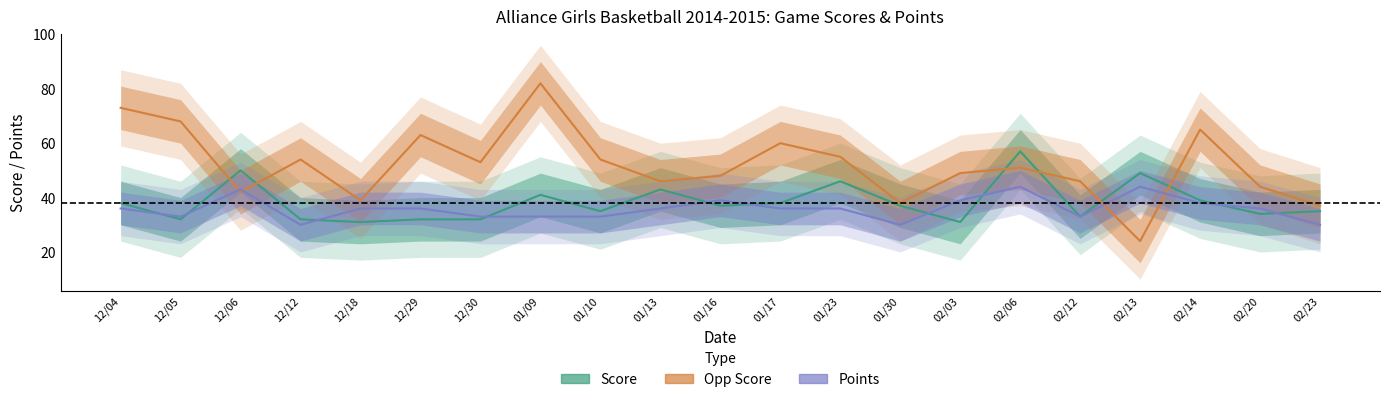

What is the label of the 19th point from the left?

02/14